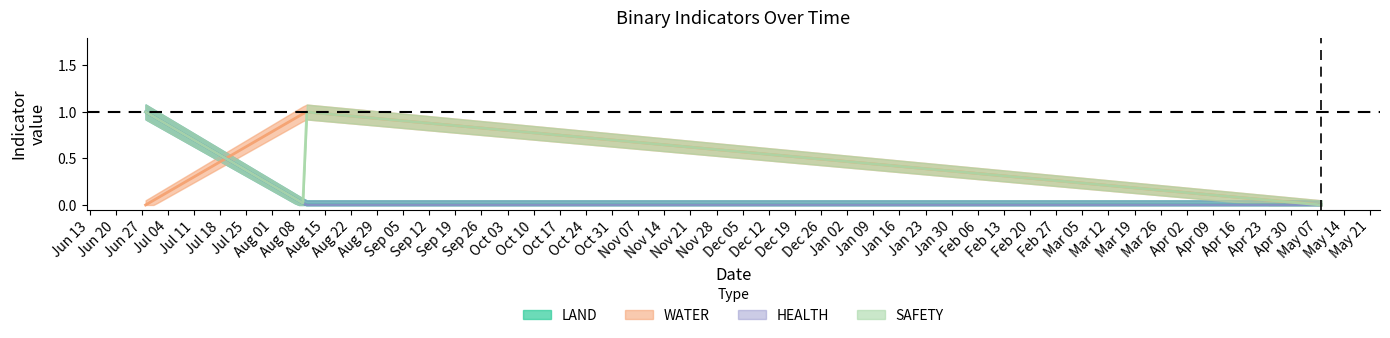

What is the label of the 4th point from the left?

2024-05-08